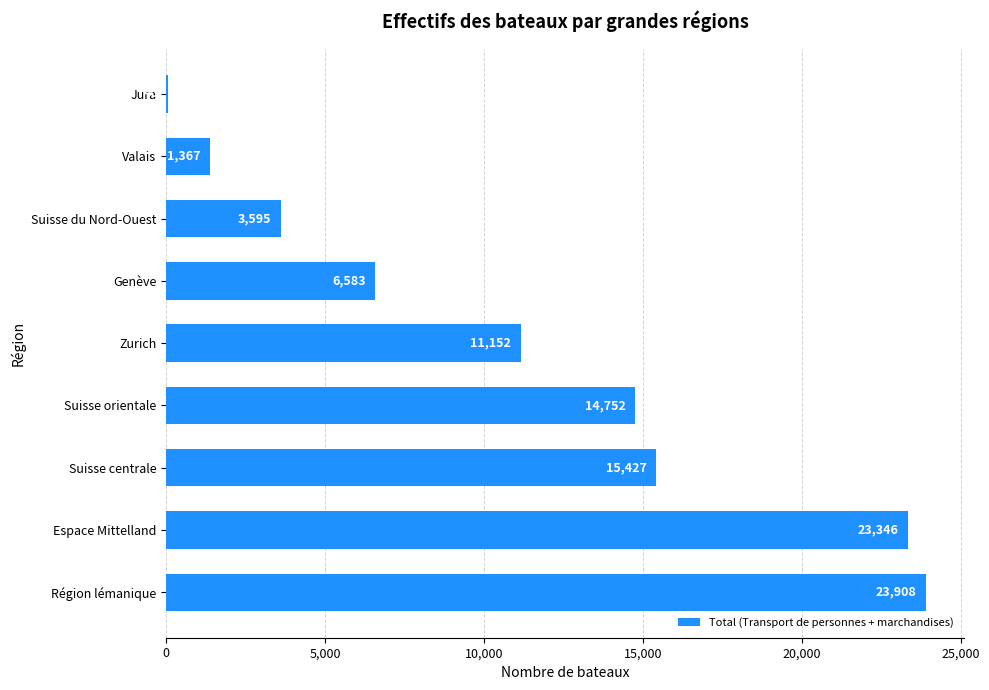

At which category does the chart reach its peak across all series?

Région lémanique